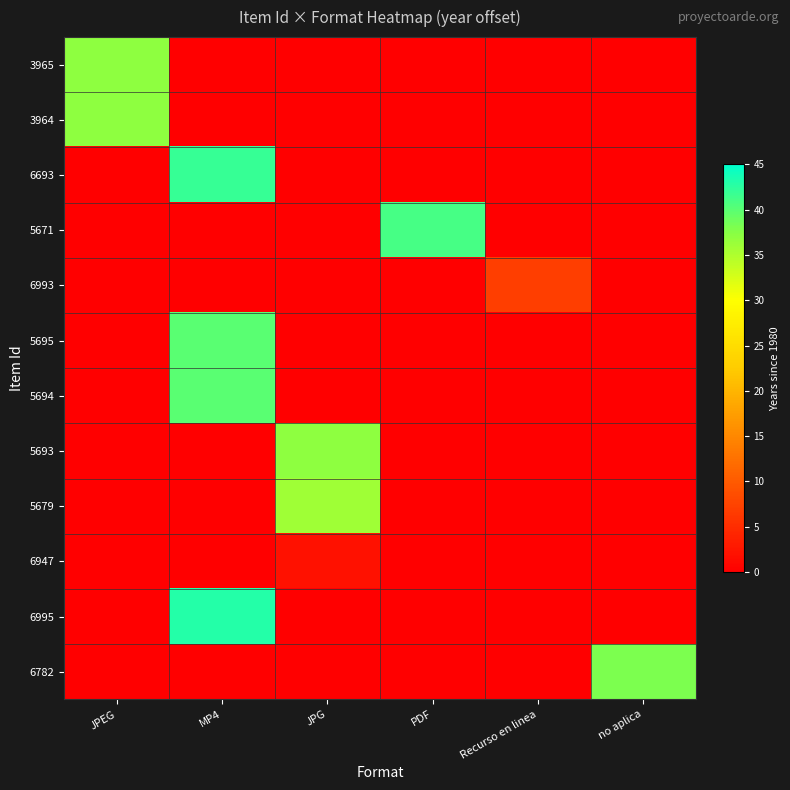

Which series has the largest total across all categories?

6995